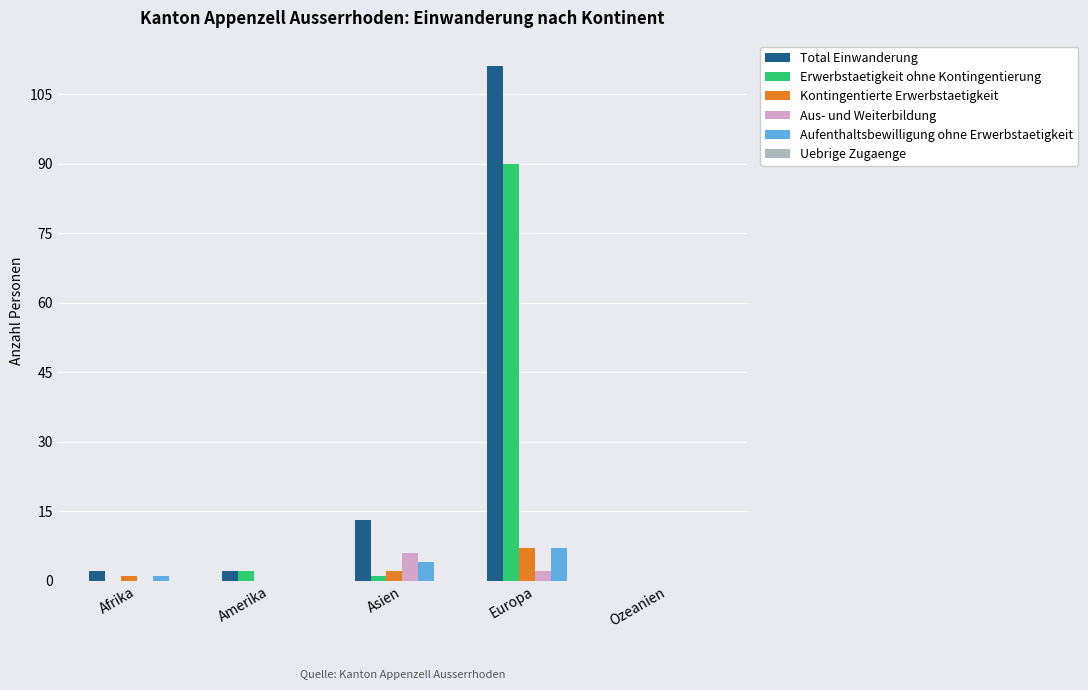

Does the chart contain stacked bars?

No